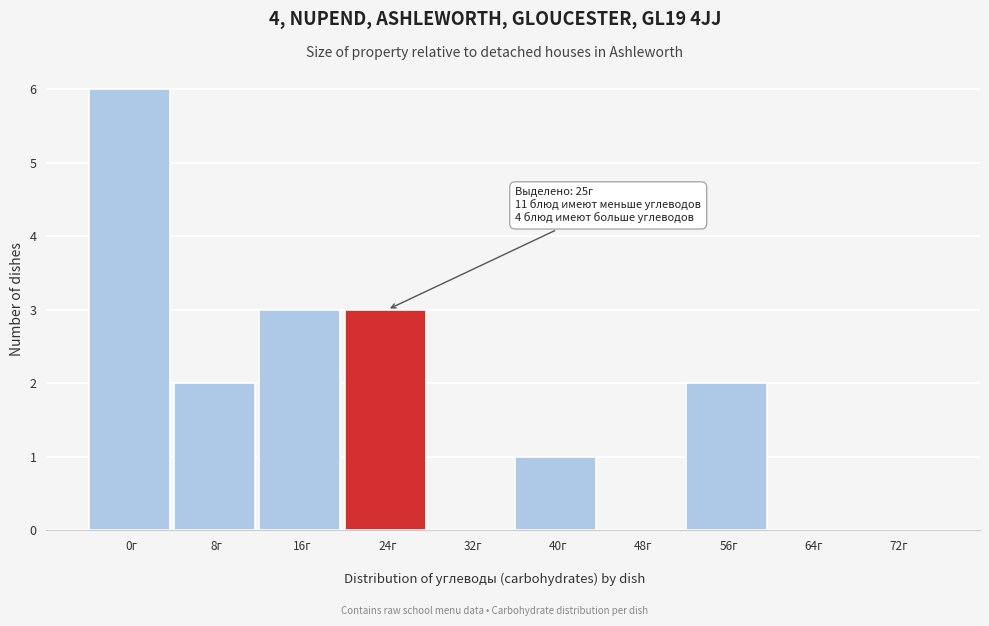

Reading right to left, extract all data points from this chart.

72г=0	64г=0	56г=2	48г=0	40г=1	32г=0	24г=3	16г=3	8г=2	0г=6